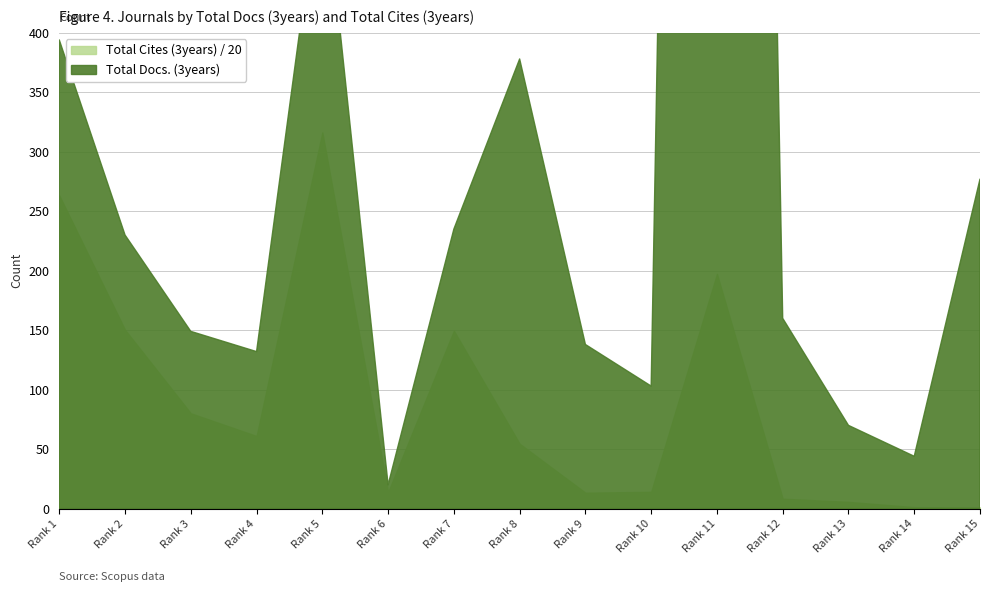

Rank the series at 7 from lowest to highest value.

Total Docs. (3years), Total Cites (3years)